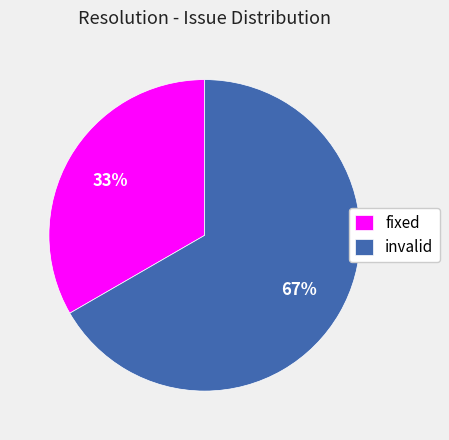

What percentage is the invalid slice, to the nearest percent?

67%